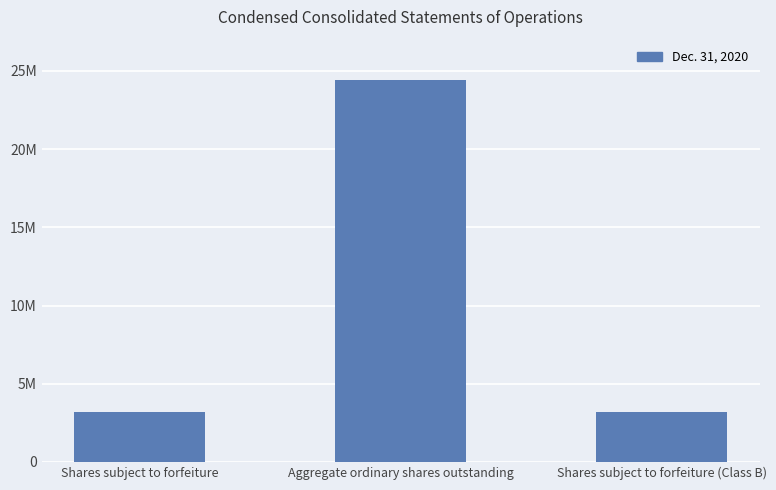

At which category does the chart reach its minimum across all series?

Shares subject to forfeiture